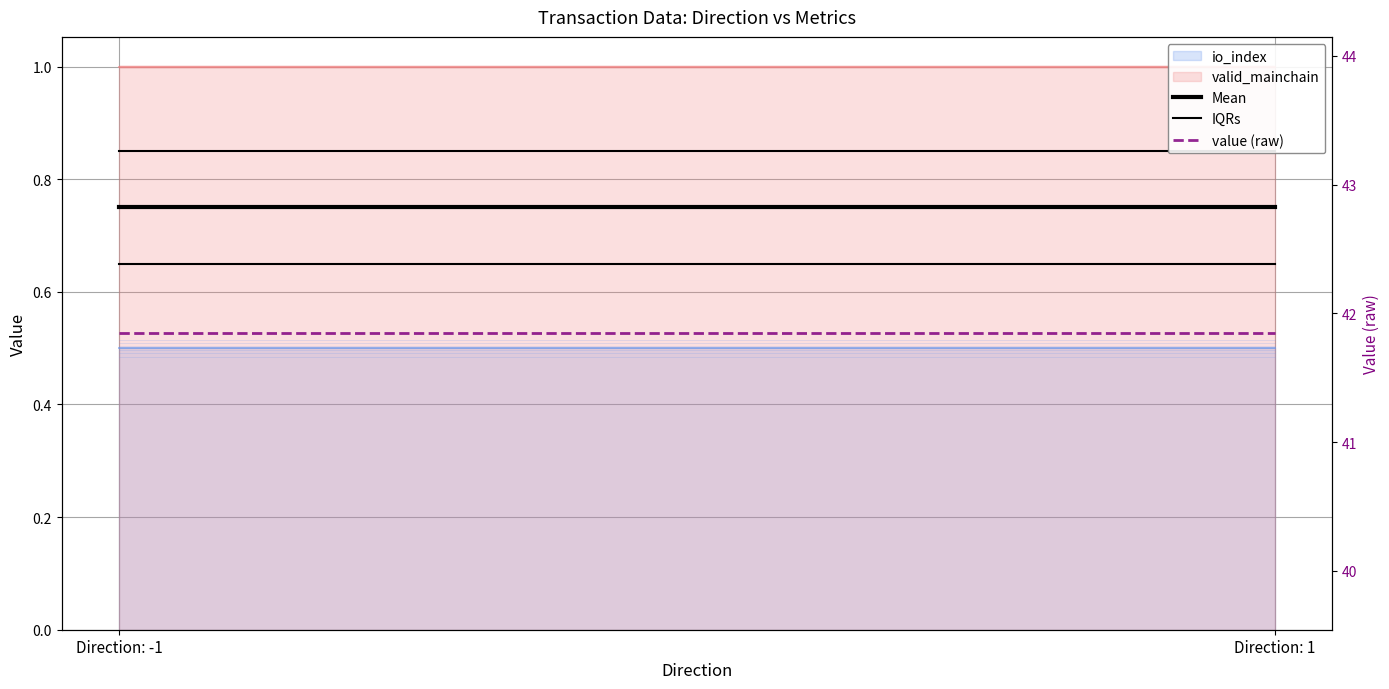

The value of value (raw) at Direction: -1 is 74.7. True or false?

False